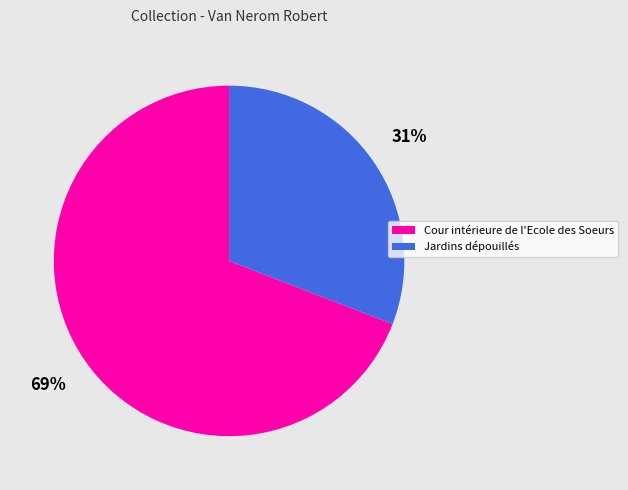

What percentage is the Jardins dépouillés slice, to the nearest percent?

31%